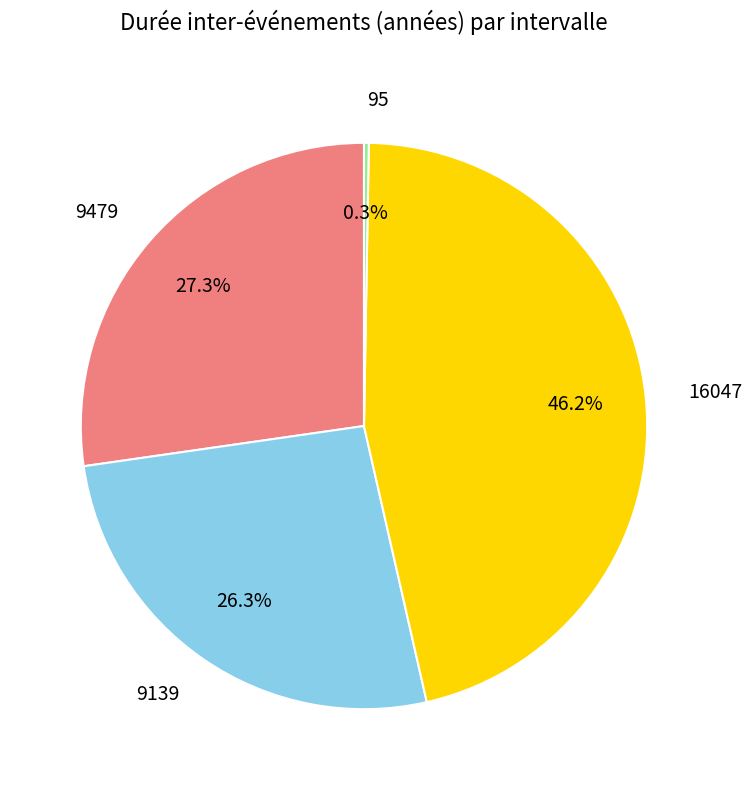

What percentage do 16047 and 9479 together represent?

73.4%